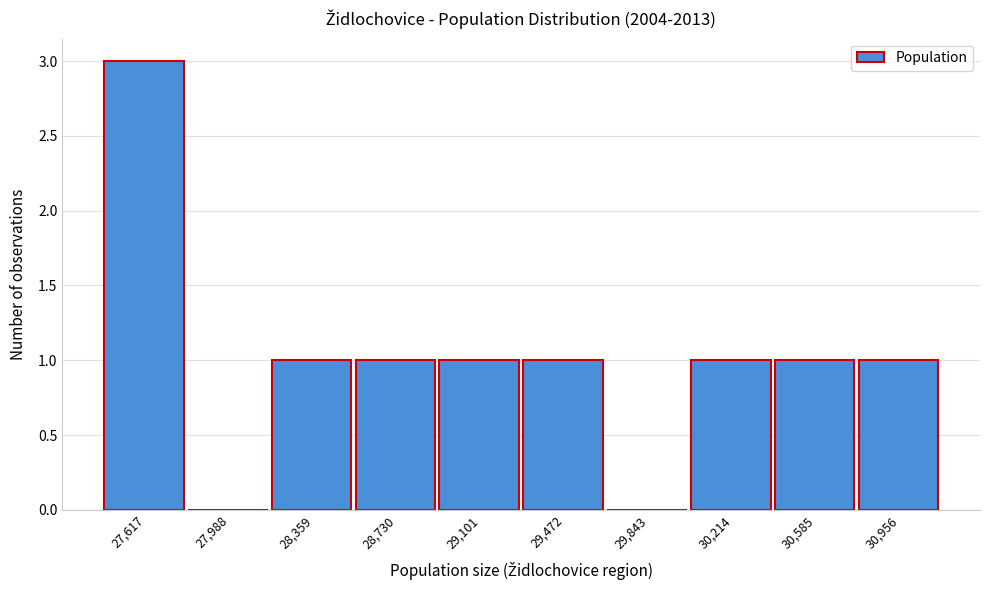

Reading left to right, what are all the values shown in this chart?

27,617=3	27,988=0	28,359=1	28,730=1	29,101=1	29,472=1	29,843=0	30,214=1	30,585=1	30,956=1